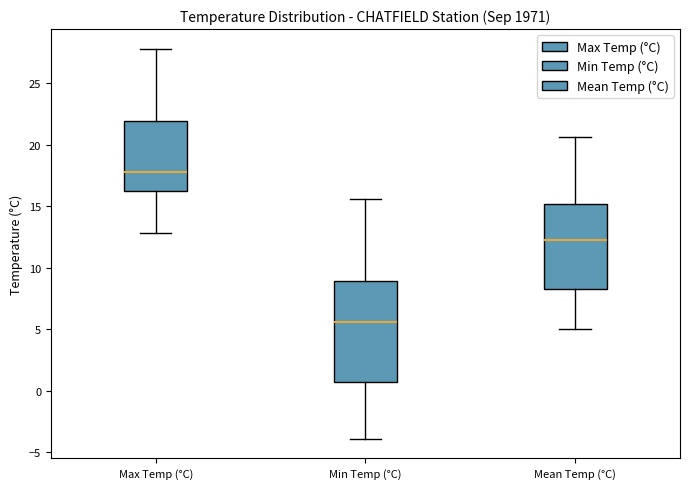

Reading left to right, transcribe this box plot: for each box, give where its median line is, the range the box spans, and where its two whiskers end, as read against the y-axis. The values are not printed on the chart, so give them approximately, as read against the axis.

Max Temp (°C): median 18.0, box 16.5 to 22.0, whiskers 13.0 to 28.0
Min Temp (°C): median 5.5, box 0.5 to 9.0, whiskers -4.0 to 15.5
Mean Temp (°C): median 12.5, box 8.5 to 15.0, whiskers 5.0 to 20.5